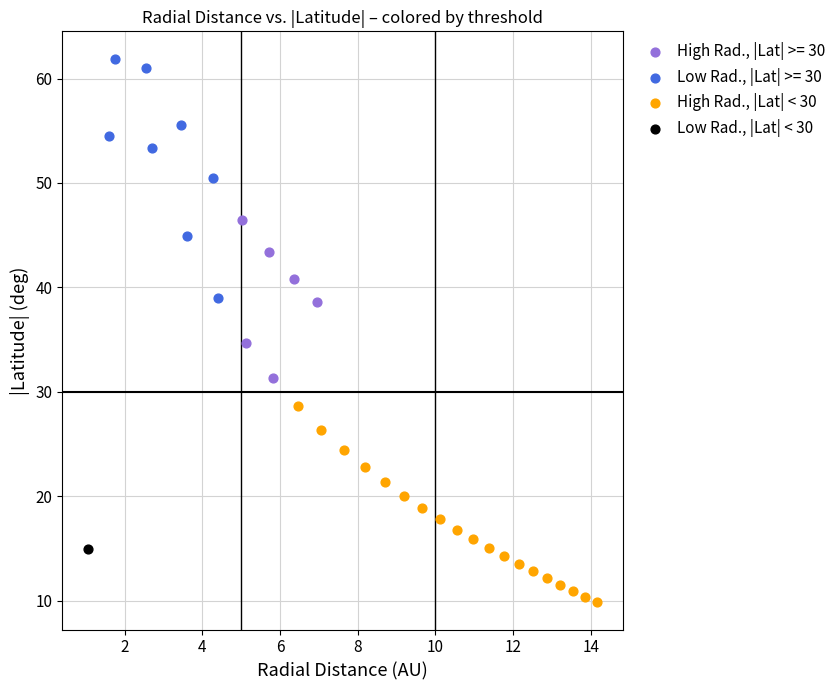

What are all the series names shown in the legend?

High Rad., |Lat| >= 30, Low Rad., |Lat| >= 30, High Rad., |Lat| < 30, Low Rad., |Lat| < 30